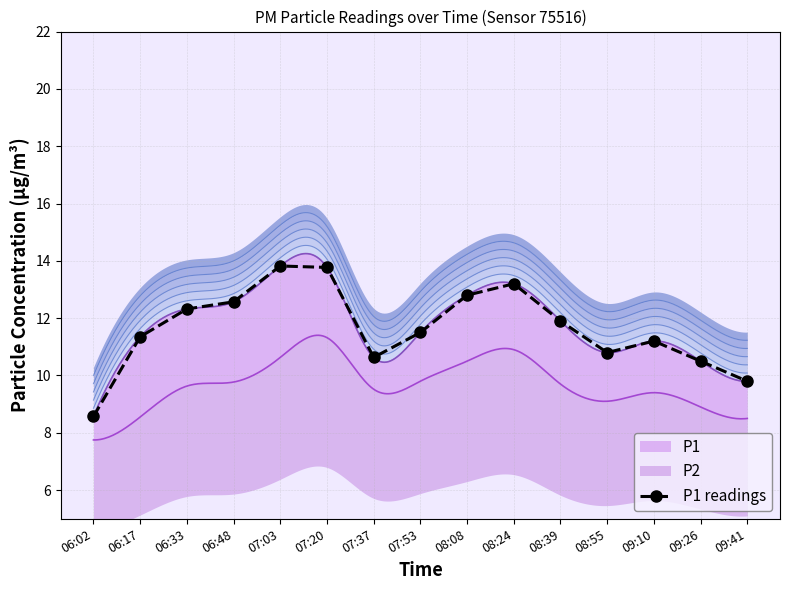

The chart shows a value of 5.3 at 06:33. True or false?

False